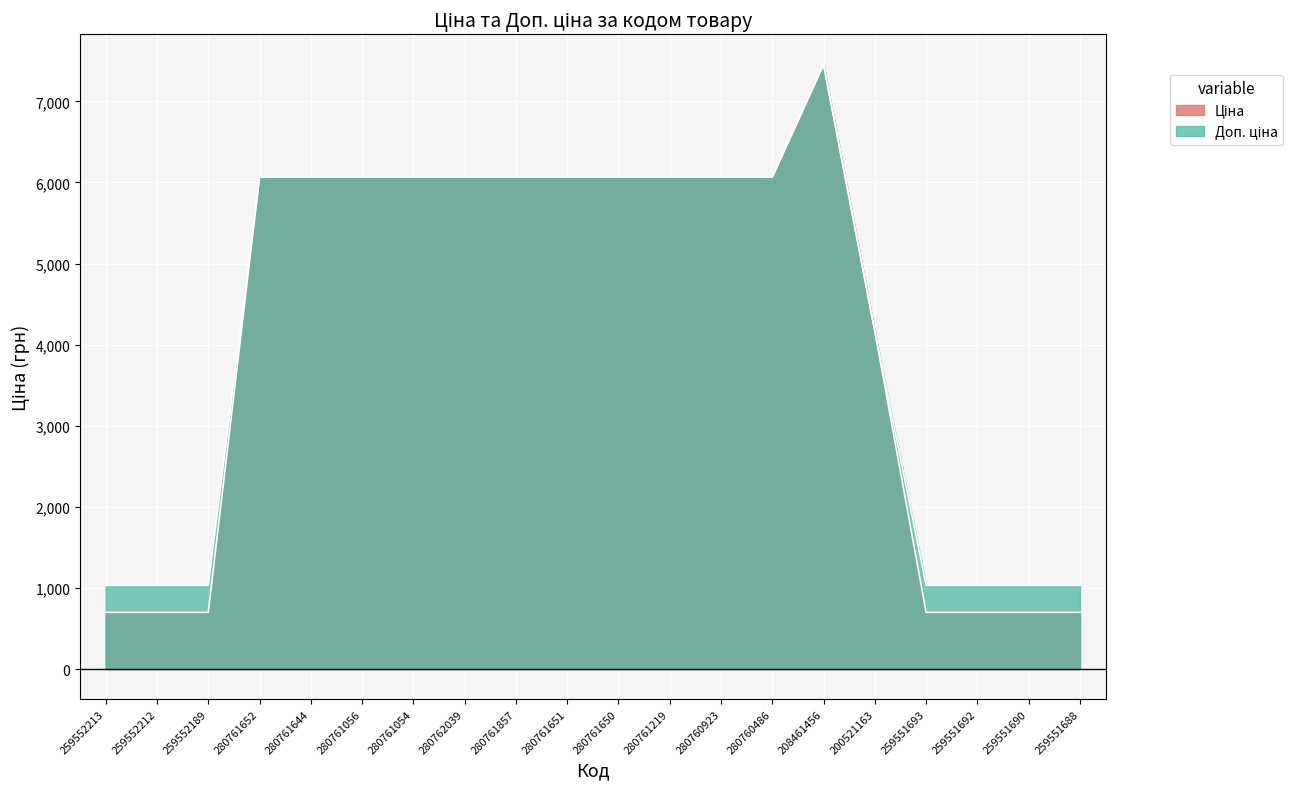

True or false: Доп. ціна has more than 2 interior local peaks.

False